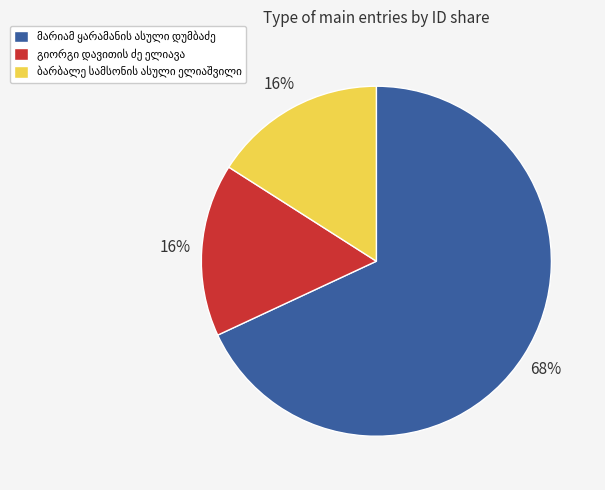

To the nearest percent, what is the difference between the largest and smallest slice percentages?

52%